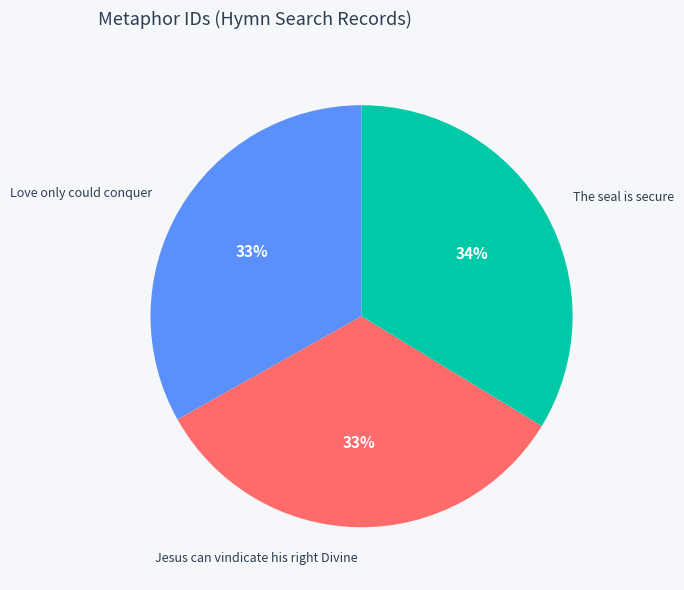

Count the number of slices in the pie.

3